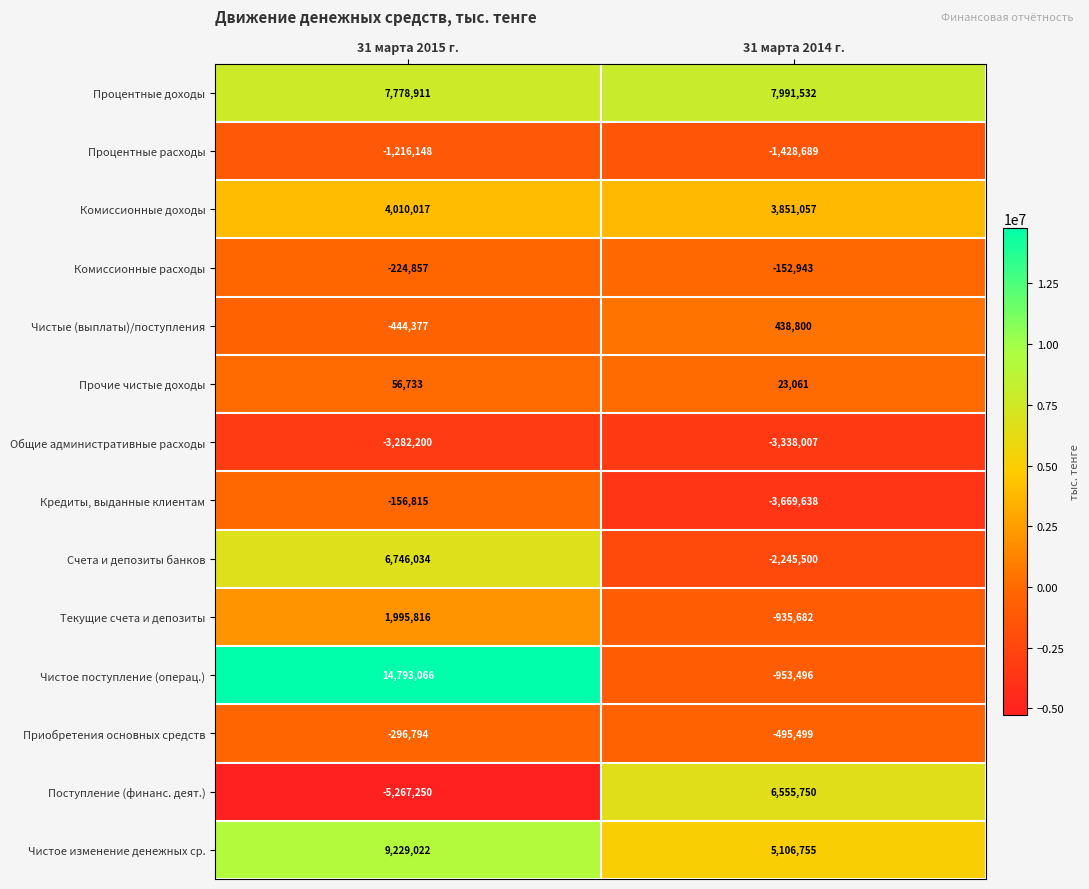

Rank the series at 31 марта 2015 г. from highest to lowest value.

Чистое поступление (операц.), Чистое изменение денежных ср., Процентные доходы, Счета и депозиты банков, Комиссионные доходы, Текущие счета и депозиты, Прочие чистые доходы, Кредиты, выданные клиентам, Комиссионные расходы, Приобретения основных средств, Чистые (выплаты)/поступления, Процентные расходы, Общие административные расходы, Поступление (финанс. деят.)